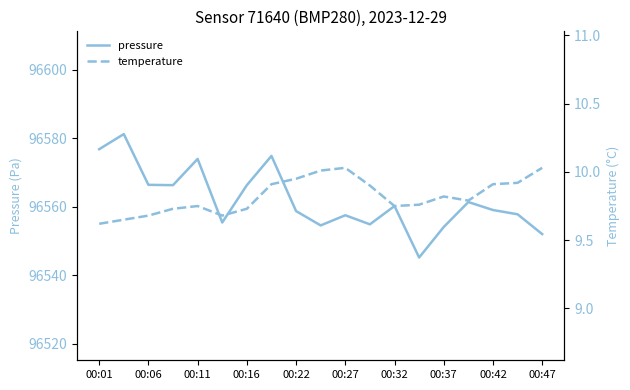

Which series has the widest spread of values?

pressure